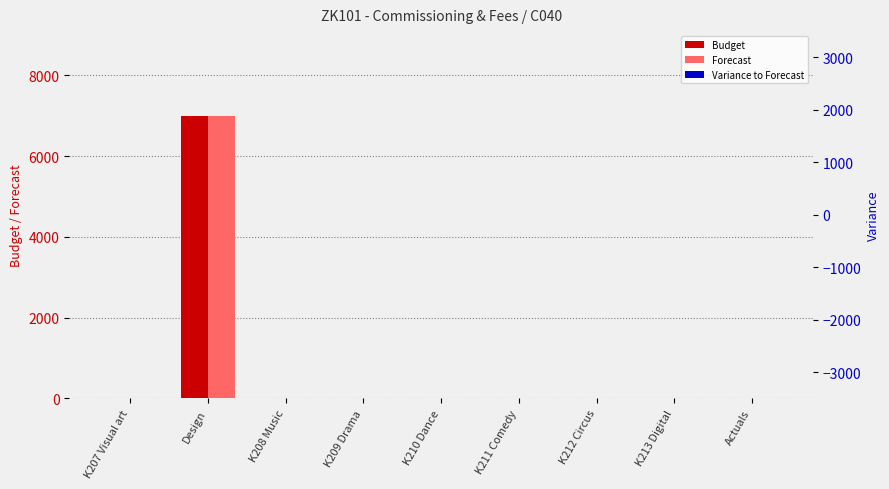

Reading right to left, what are all the values shown in this chart?

Budget: 0	0	0	0	0	0	0	7000	0
Forecast: 0	0	0	0	0	0	0	7000	0
Variance to Forecast: 0	0	0	0	0	0	0	0	0